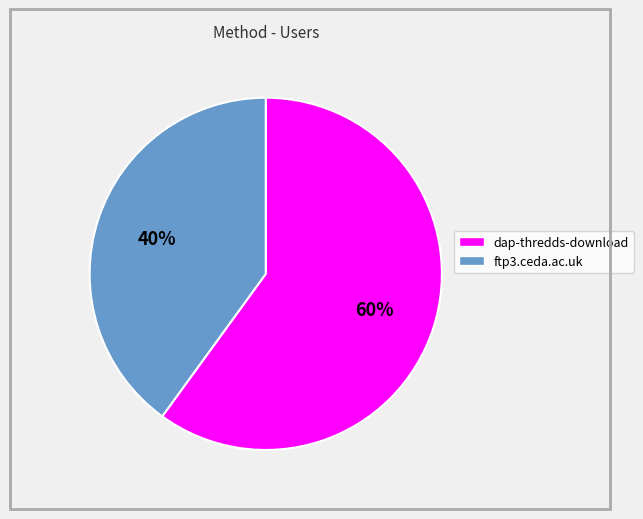

Rank the categories by value from highest to lowest.

dap-thredds-download, ftp3.ceda.ac.uk